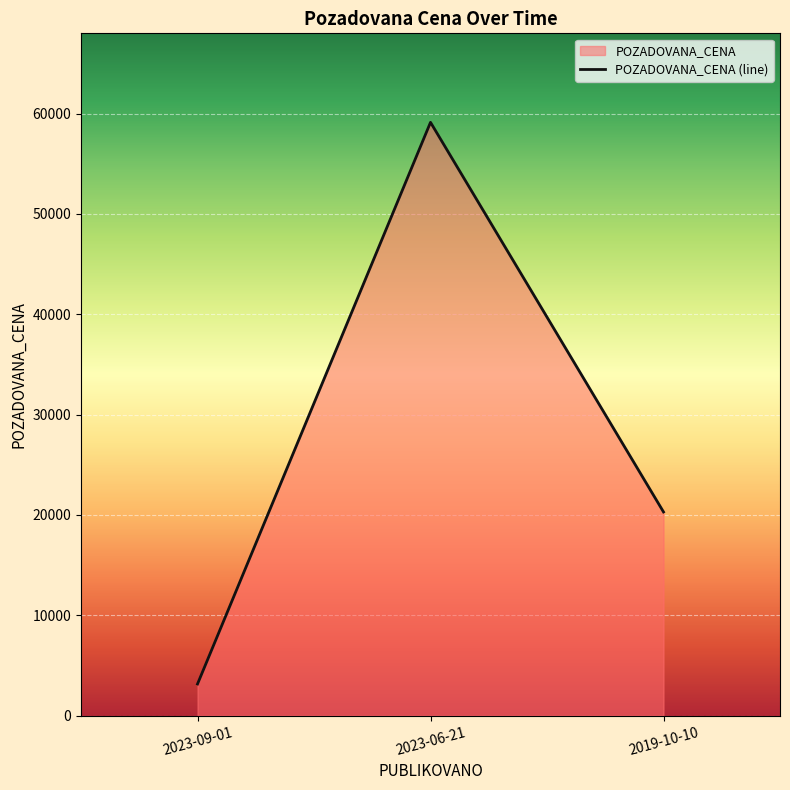

Which category has the lowest value across all series?

2023-09-01